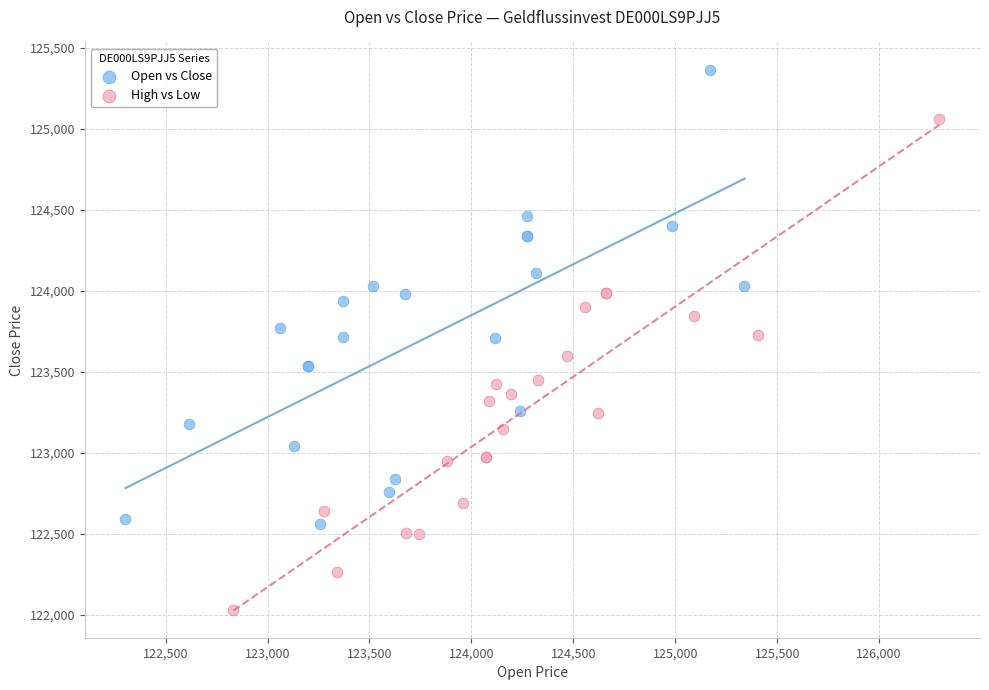

Which series reaches the maximum Y coordinate?

Open vs Close